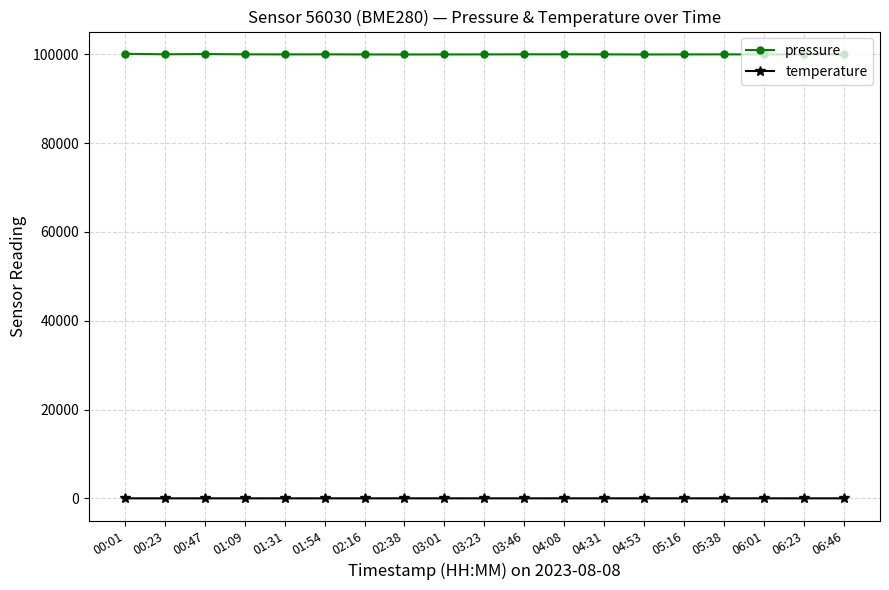

What is the label of the 16th point from the right?

01:09